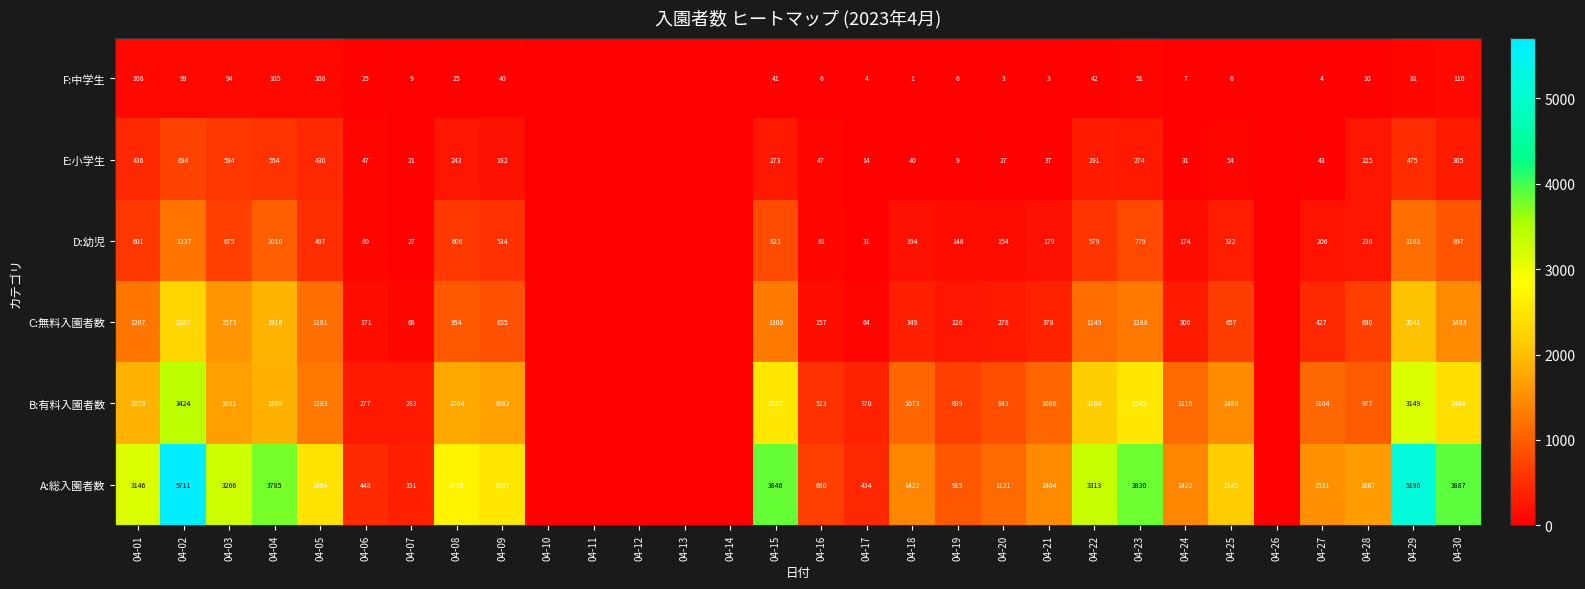

What is the greatest value displayed?

5711